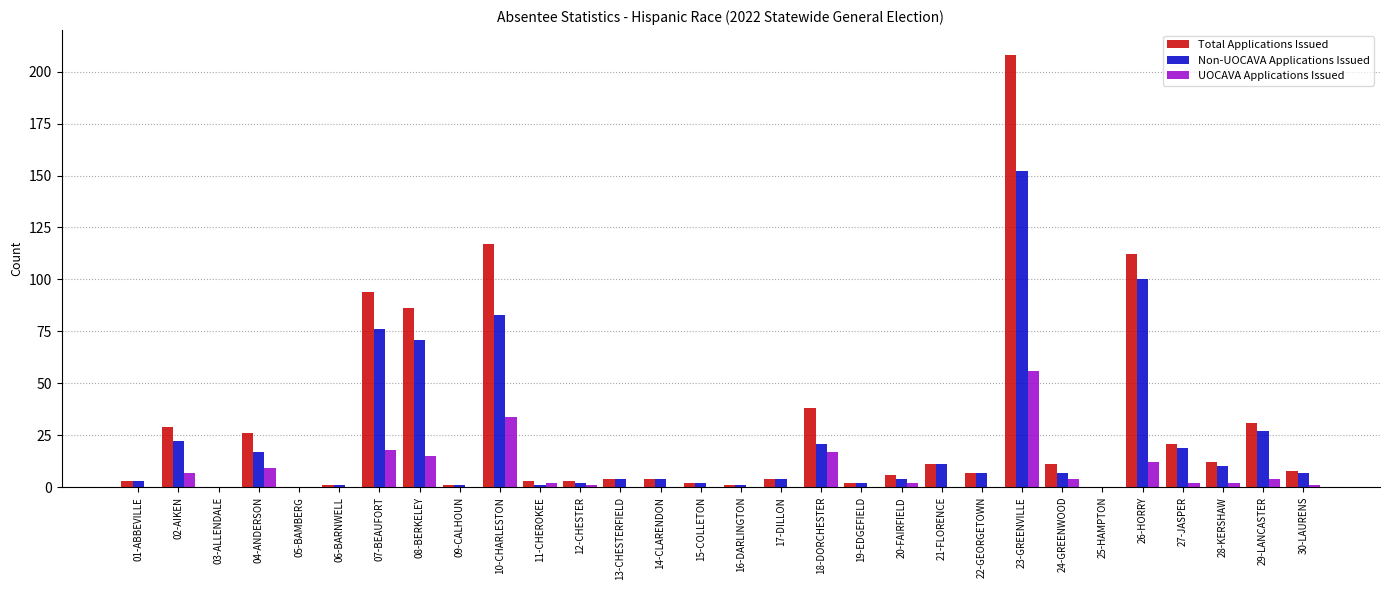

At which category does the chart reach its peak across all series?

23-GREENVILLE